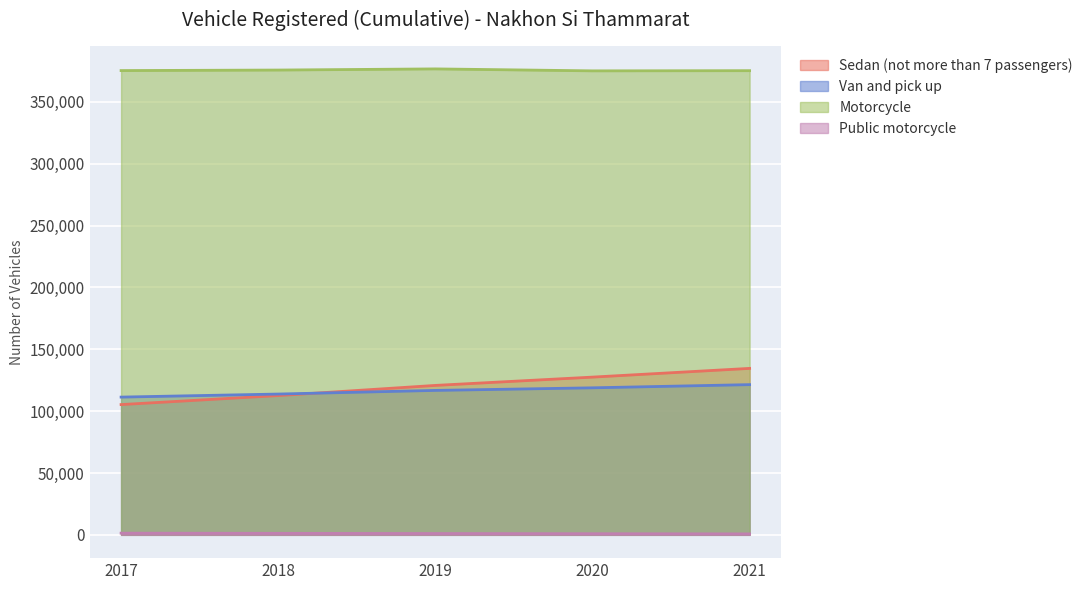

Which series has the largest total across all categories?

Motorcycle